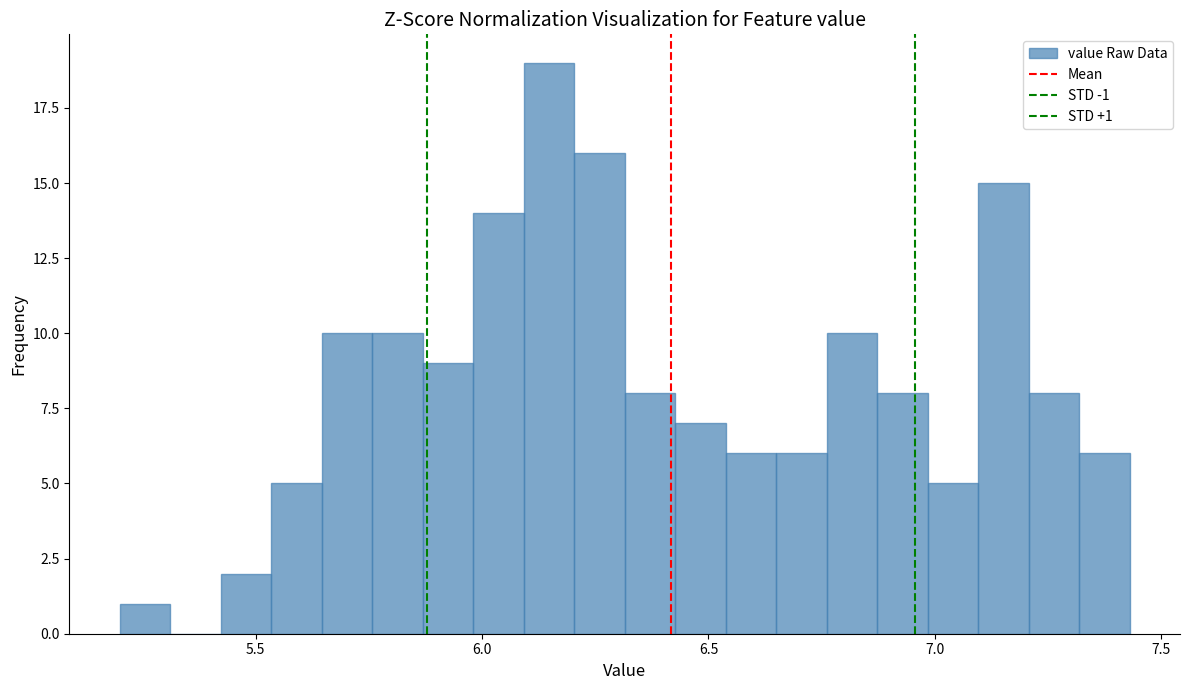

Around what value on the x-axis is the tallest bar? Give the approximate position of its centre, as read against the axis.

6.15